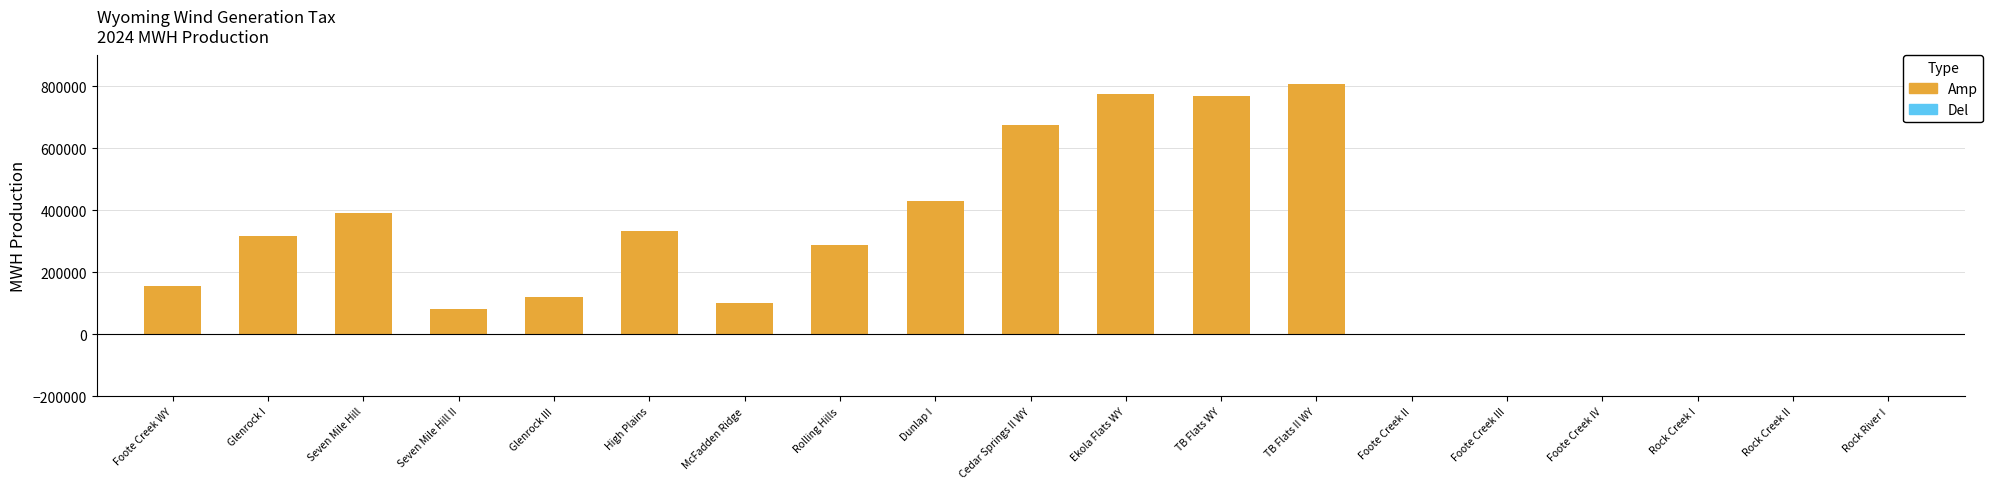

What is the sum of the values at Cedar Springs II WY and Seven Mile Hill?

1064692